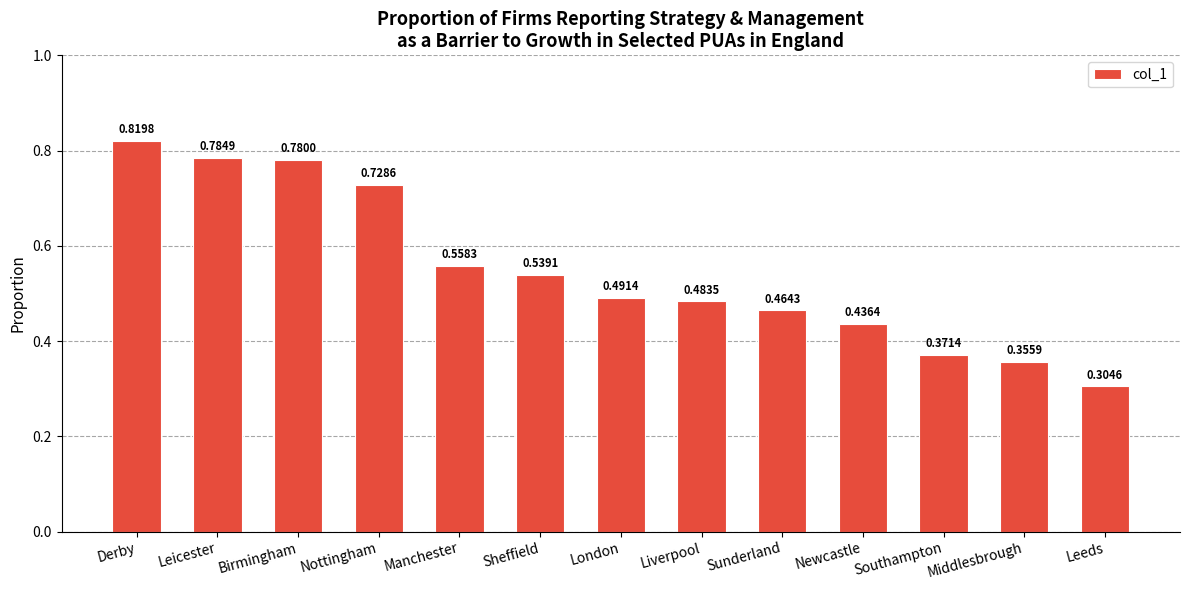

How many values are between 0 and 1?

13